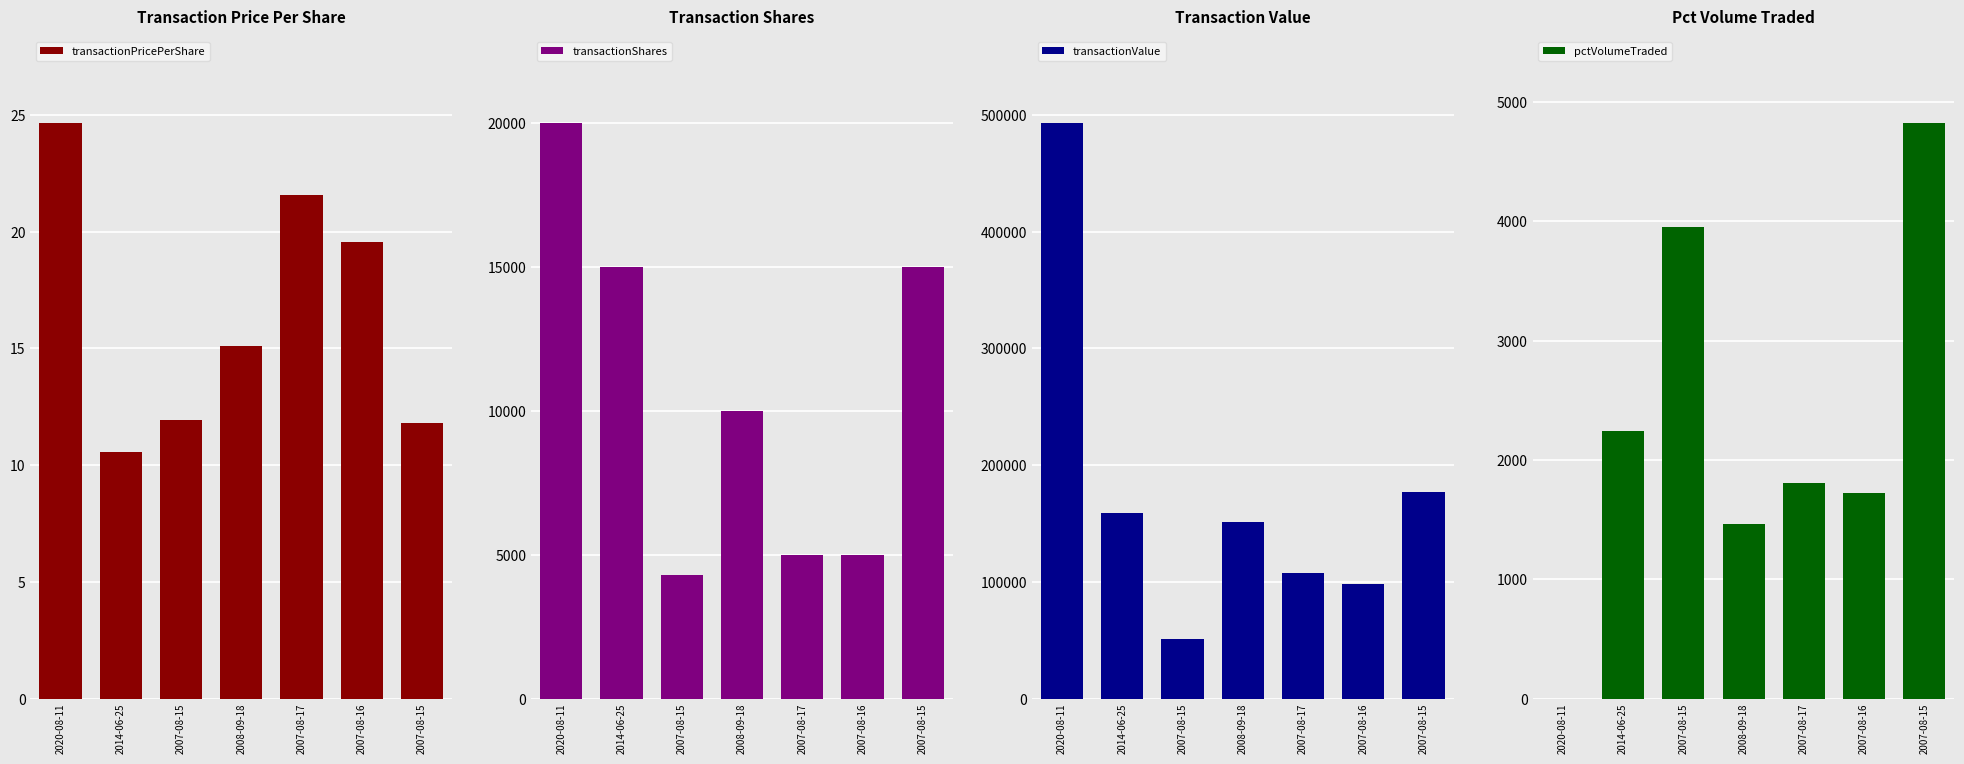

Is it true that transactionShares equals 4300.0 at 2007-08-15?

True